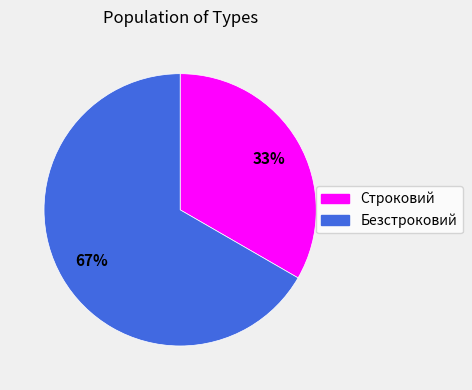

What is the ratio of the value at Строковий to the value at Безстроковий?

0.5